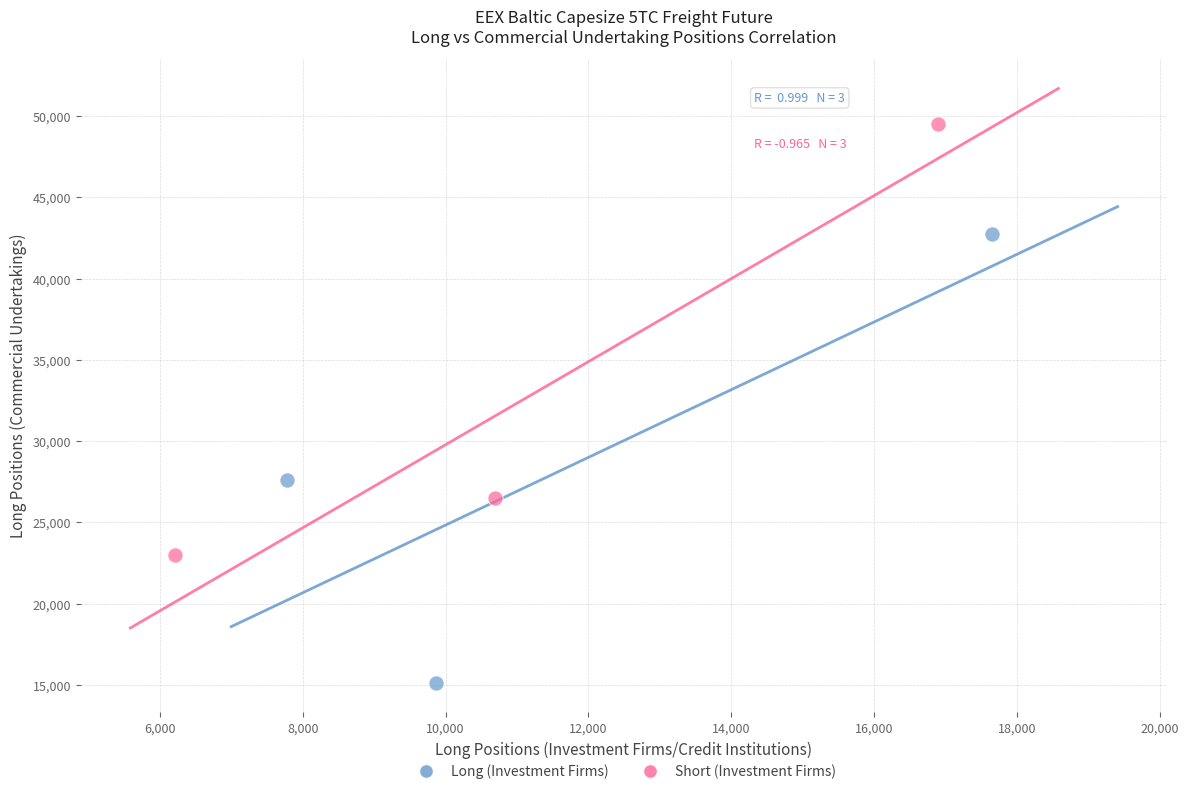

Which series contains the highest Y value?

Short (Investment Firms)